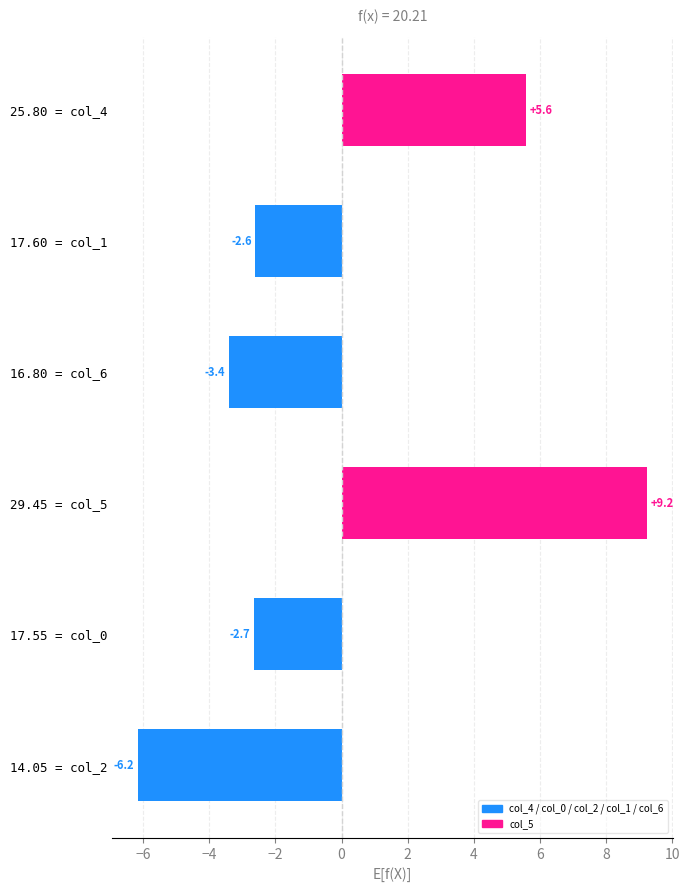

Reading top to bottom, what are all the values shown in this chart?

25.80 = col_4=5.6	17.60 = col_1=-2.6	16.80 = col_6=-3.4	29.45 = col_5=9.2	17.55 = col_0=-2.7	14.05 = col_2=-6.2